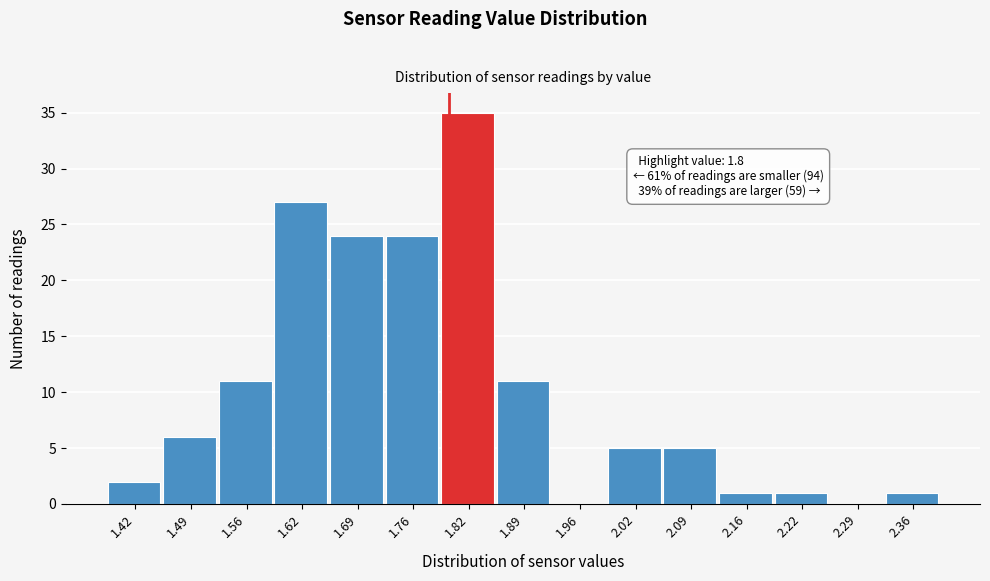

Over which range of the x-axis is the bar tallest?

1.79 to 1.86